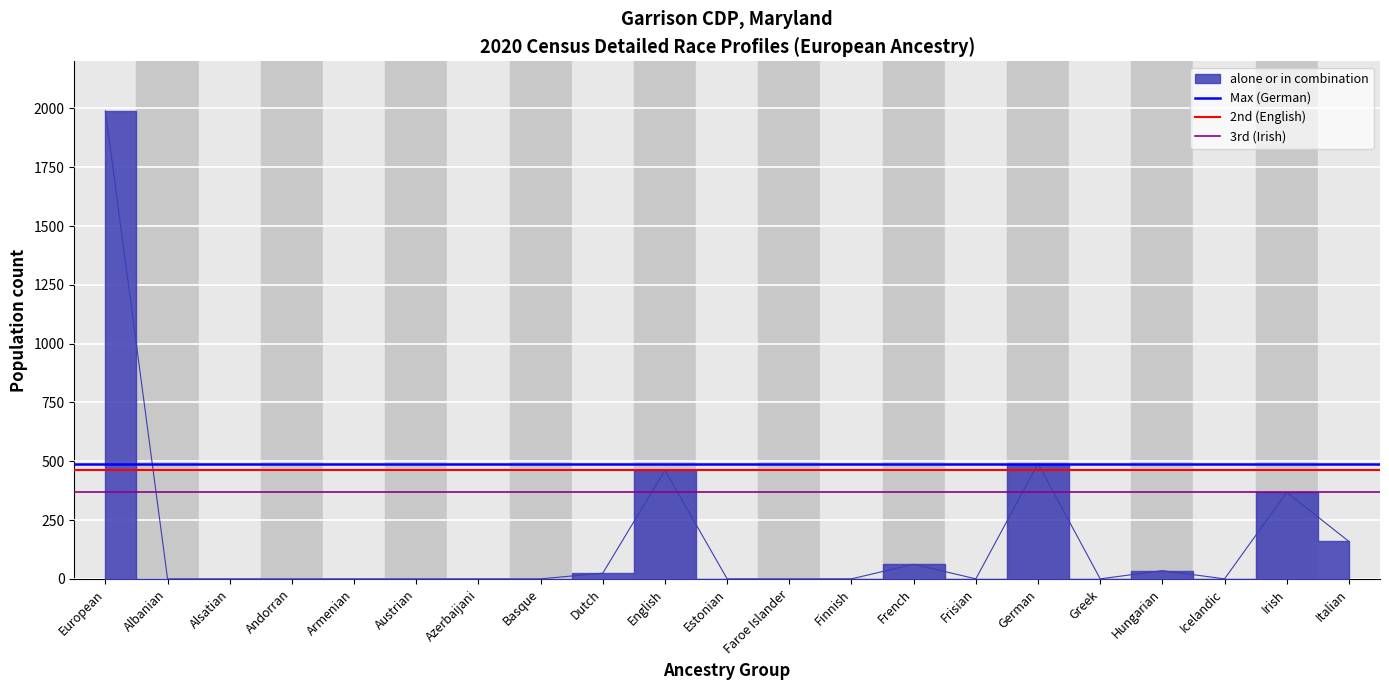

What is the difference between the highest and lowest values at European?

122